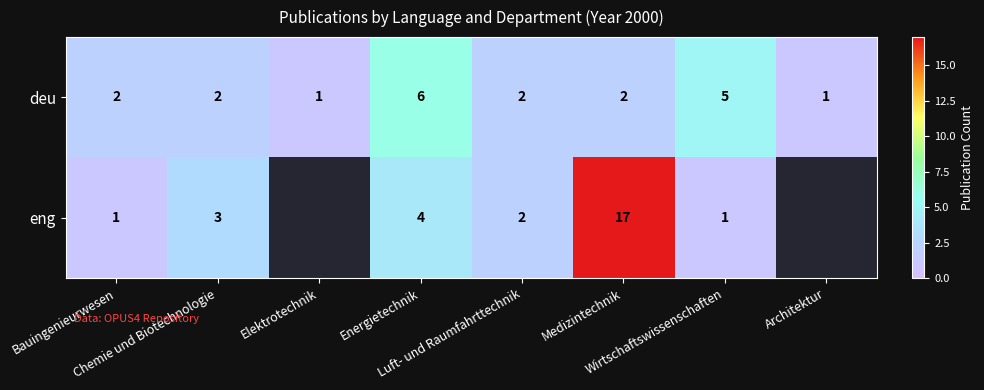

Count the deu values in the range 2 to 5.

5